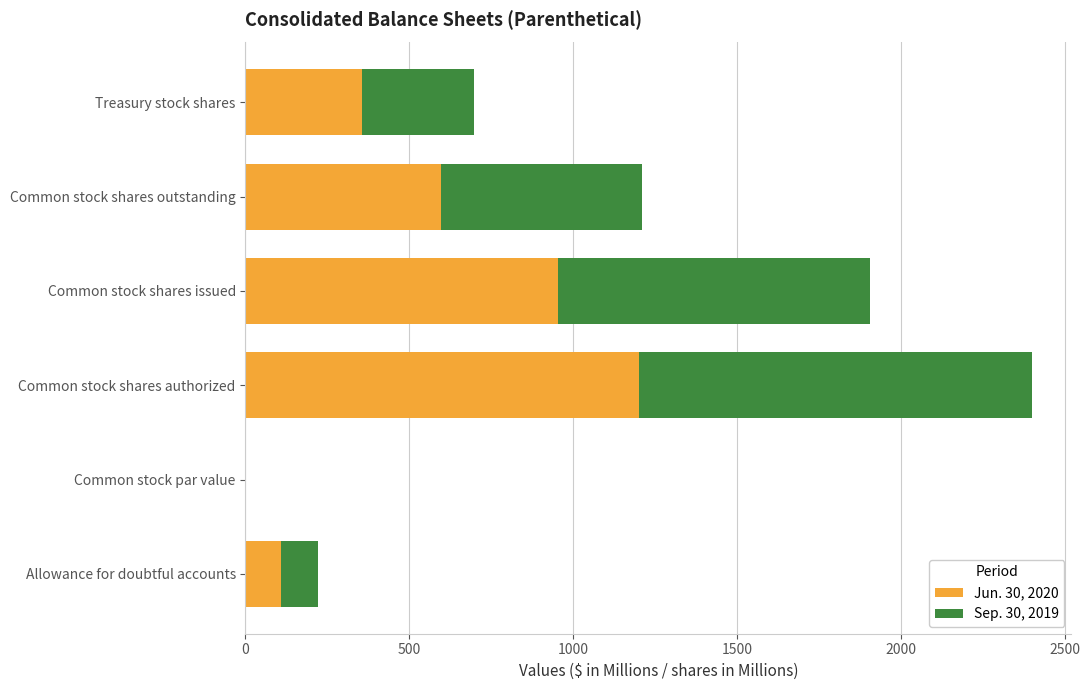

What is the total value across all series at Common stock shares outstanding?

1208.6